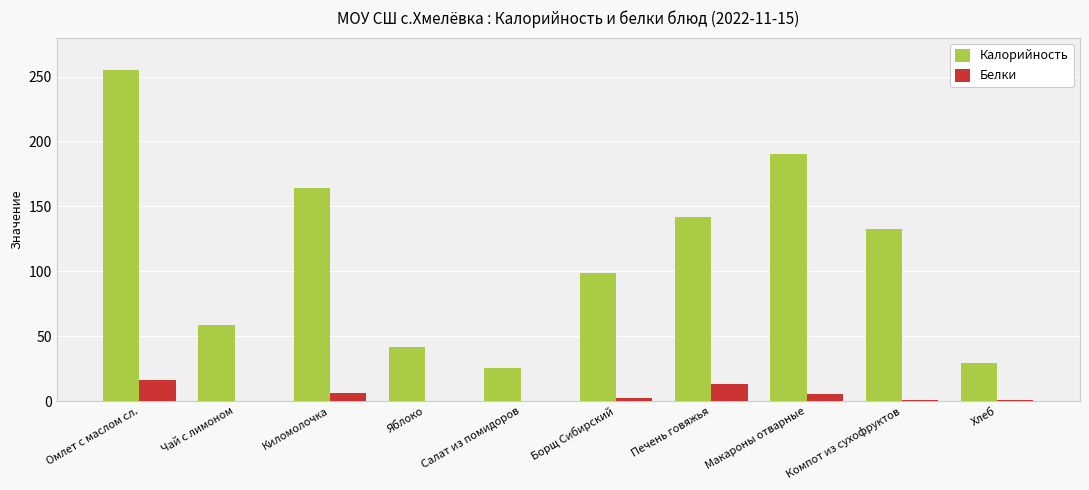

Which series has the largest range (max minus min)?

Калорийность